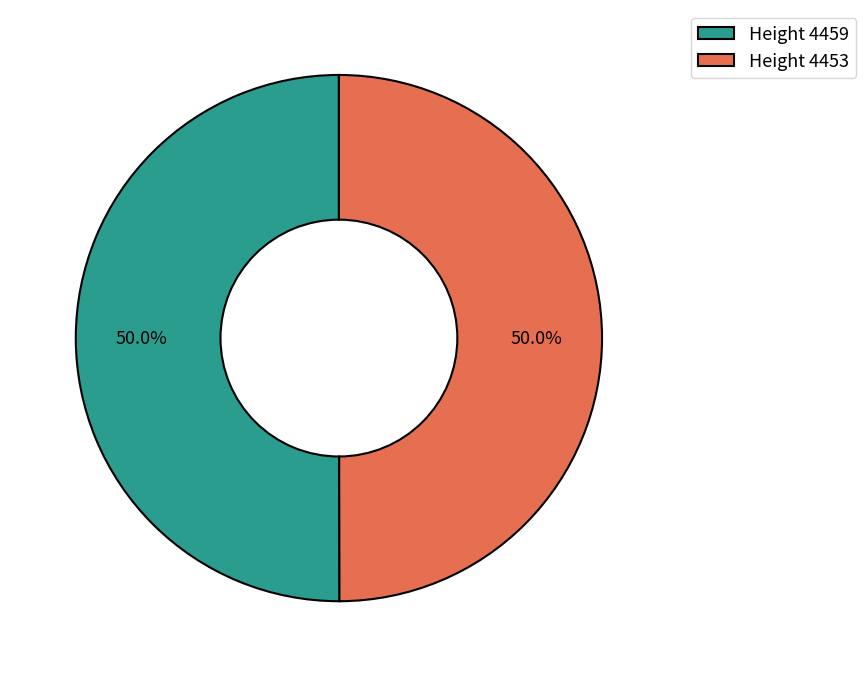

How much of the chart is everything except Height 4453?

50.0%